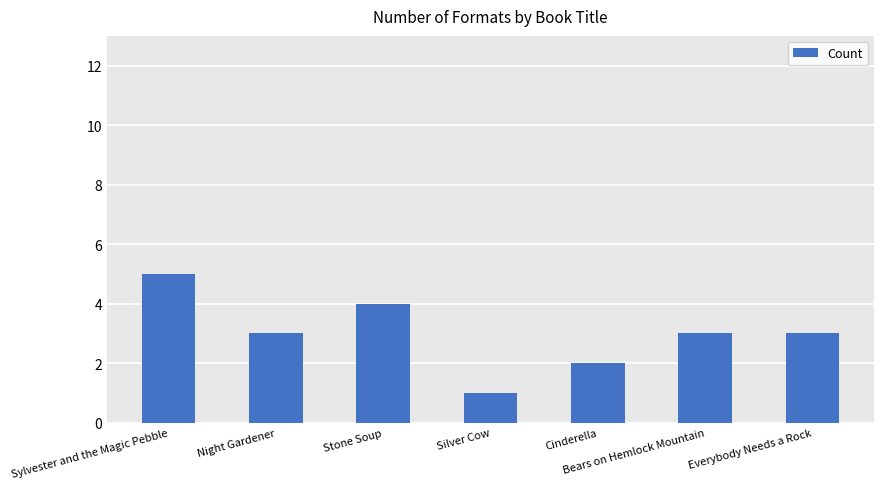

Is it true that the value at Sylvester and the Magic Pebble is 5?

True